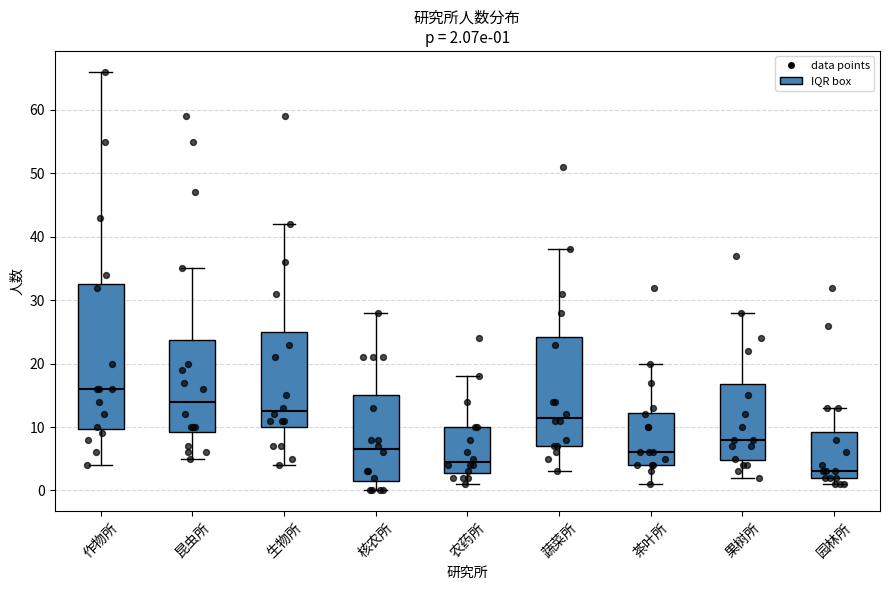

Which box is the tallest, from its lower edge to its upper edge?

作物所